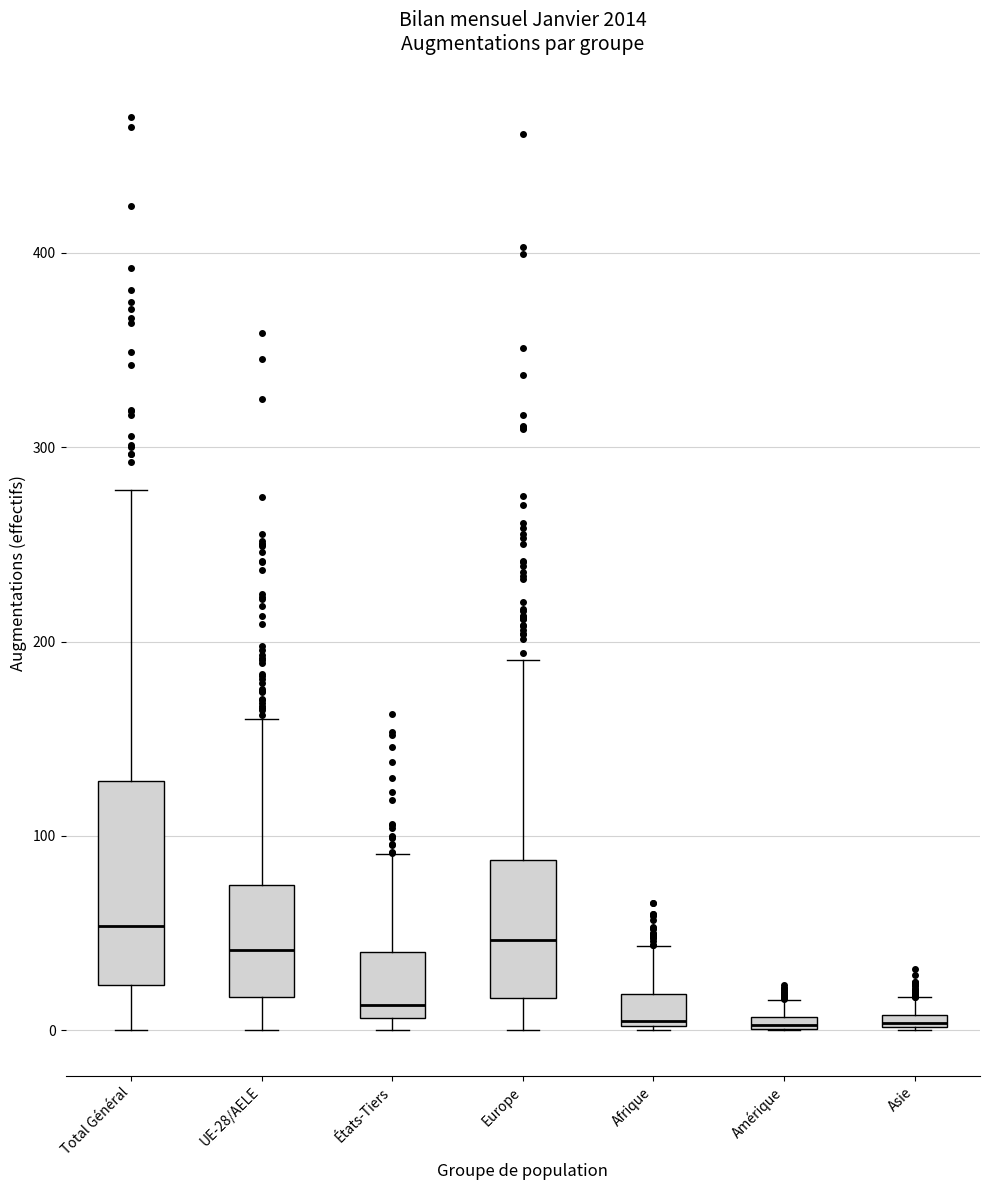

Where is the lower edge of the box for États-Tiers on the y-axis? The values are not printed on the chart, so give them approximately, as read against the axis.

10